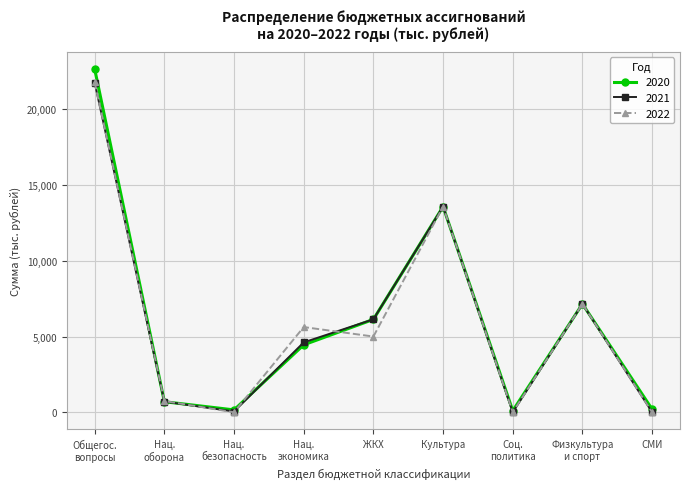

The 2021 series shows 13984.5 at СМИ. True or false?

False